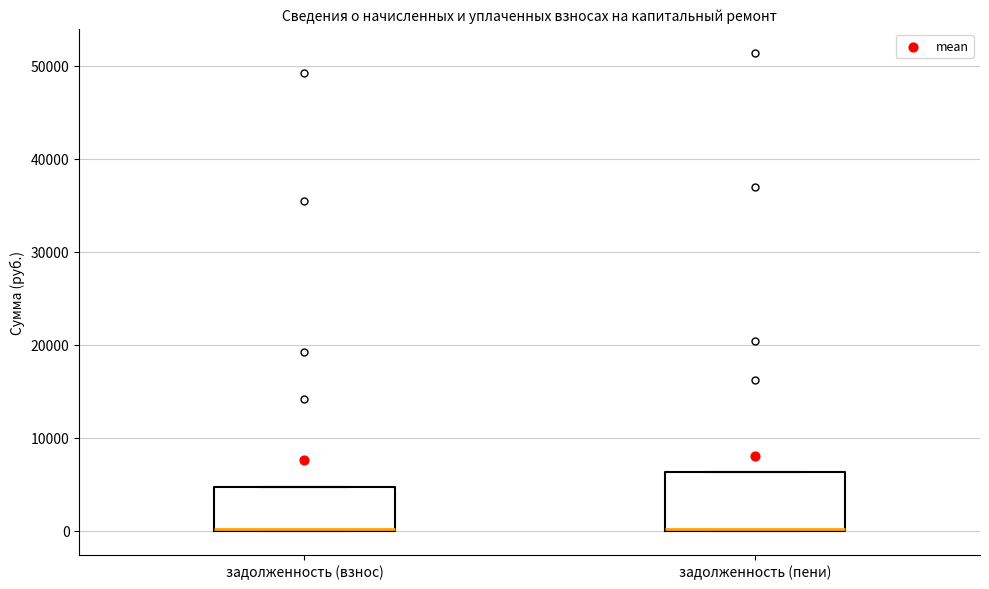

Reading left to right, read every box against the y-axis: the position of its median line, the range the box covers, and the ends of its whiskers. The values are not printed on the chart, so give them approximately, as read against the axis.

задолженность (взнос): median 0 (drawn on the box's lower edge), box 0 to 5000, whiskers 0 to 5000
задолженность (пени): median 0 (drawn on the box's lower edge), box 0 to 6000, whiskers 0 to 6000